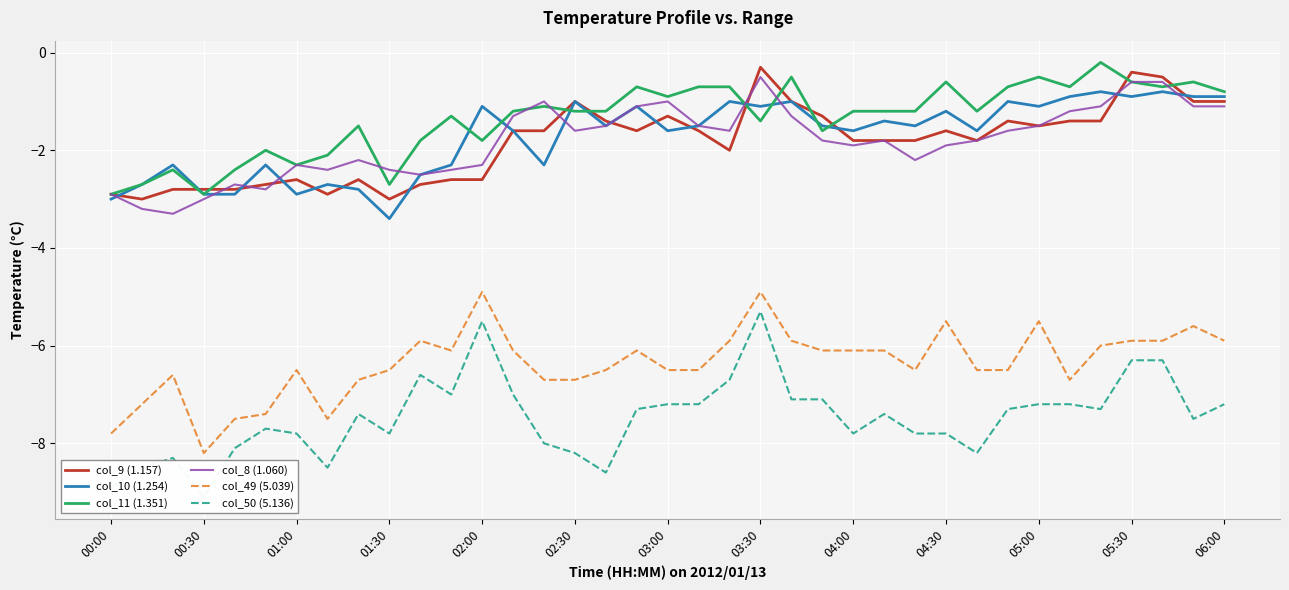

What is the sum of all col_49 (5.039) values?

-235.4